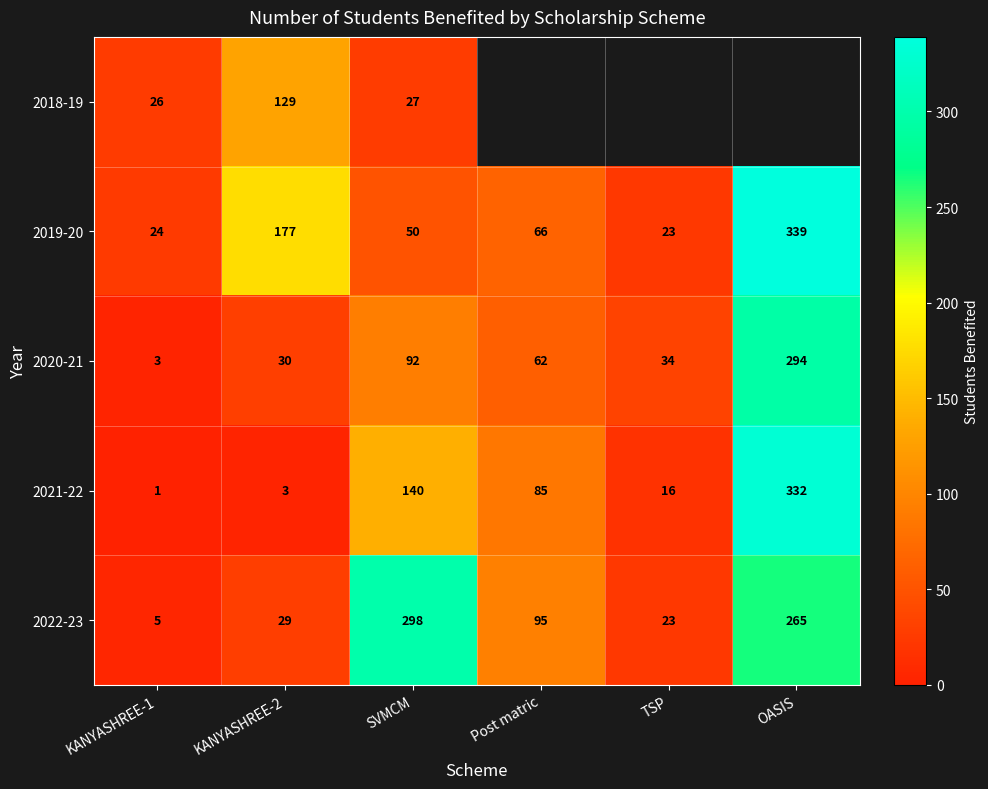

What is the difference between the second highest and second lowest values in the 2019-20 series?

153